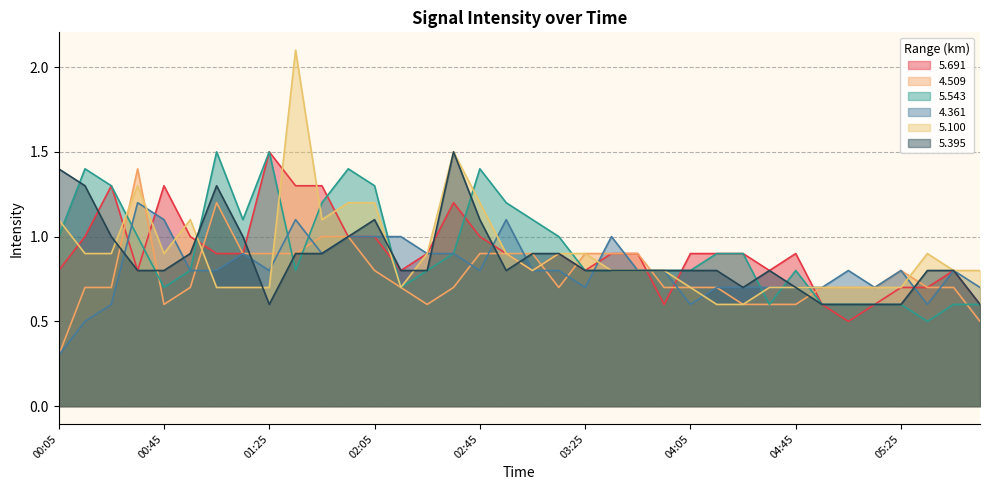

What is the difference between the maximum and minimum values in the 5.691 series?

1.0